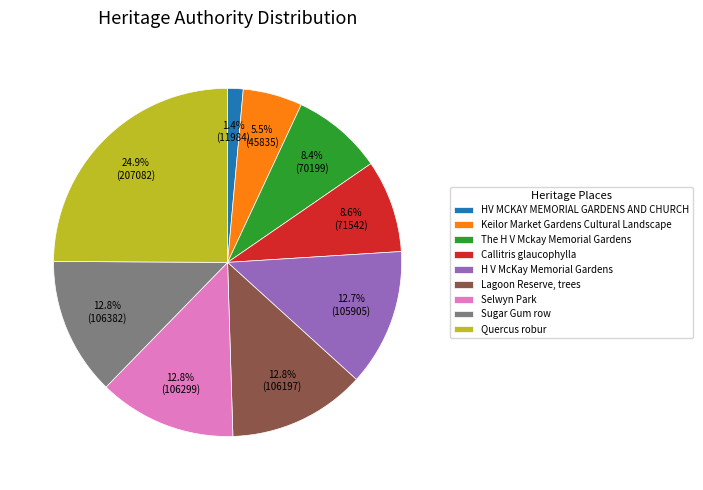

Between Keilor Market Gardens Cultural Landscape and Quercus robur, which is larger?

Quercus robur